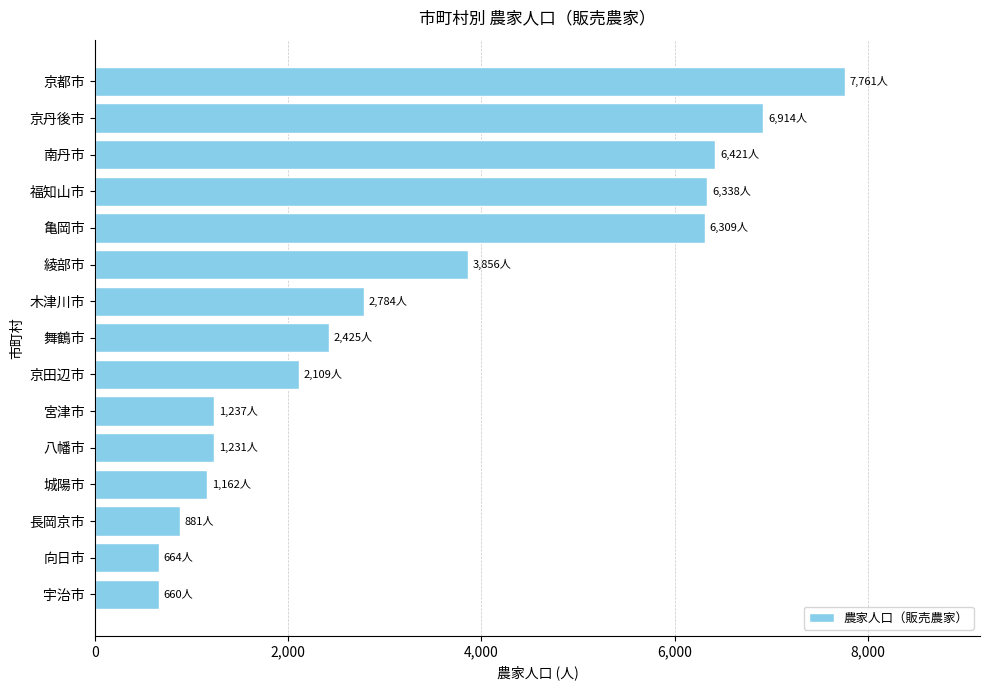

What is the difference between the second highest and minimum values?

6254